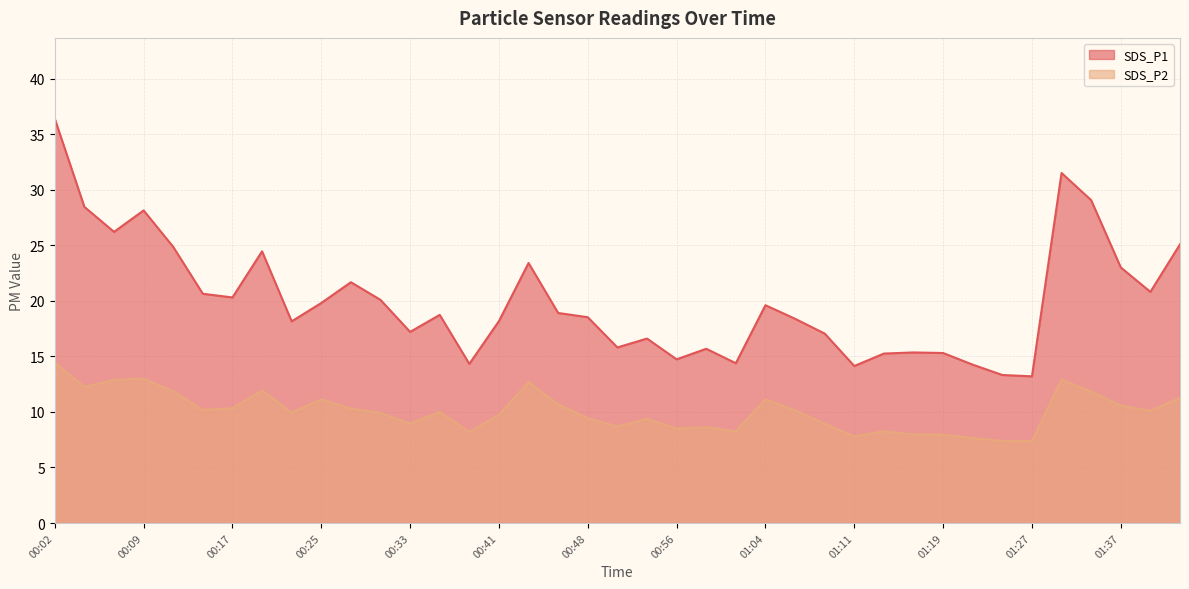

The value of SDS_P2 at 01:39 is 6.1. True or false?

False